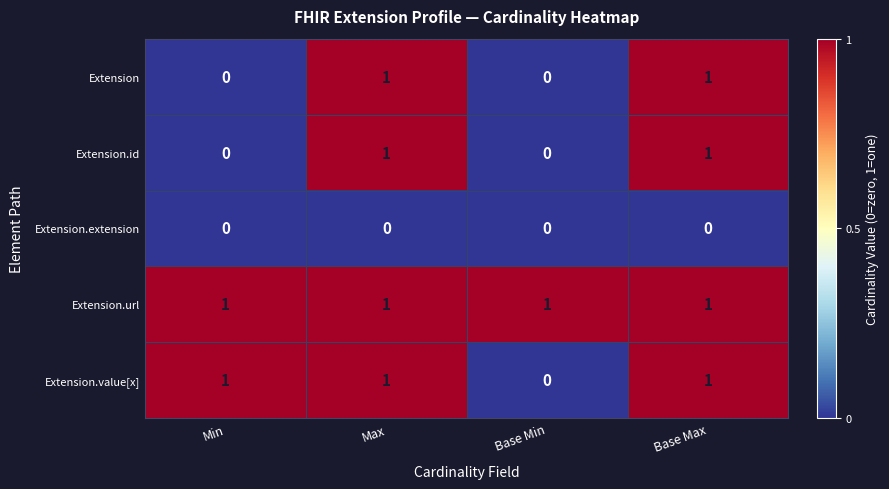

Between Min and Base Min, which series saw the biggest shift?

Extension.value[x]